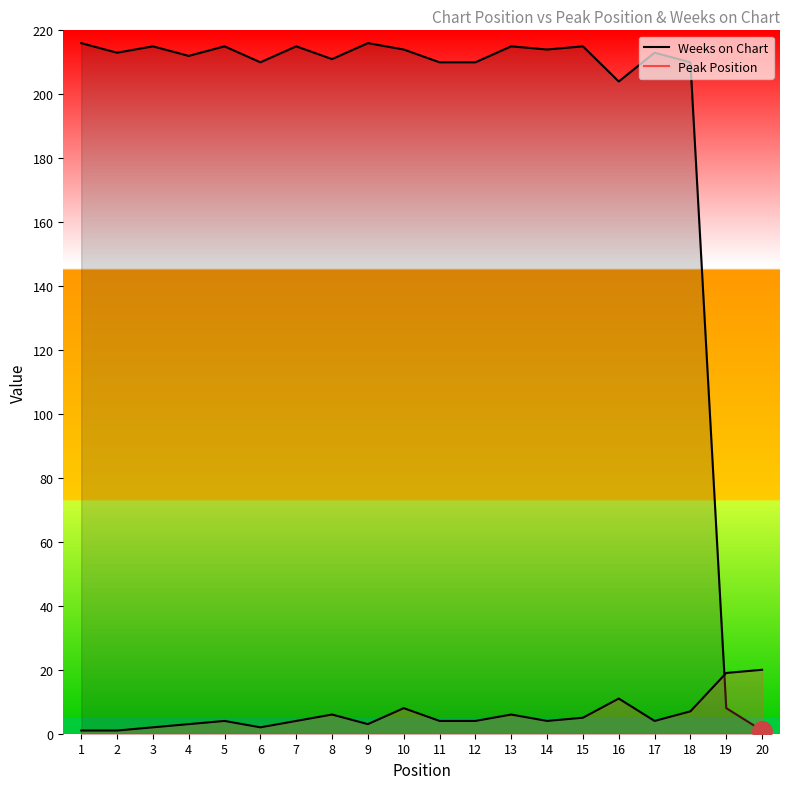

What is the sum of the Weeks on Chart values at 17 and 2?

426